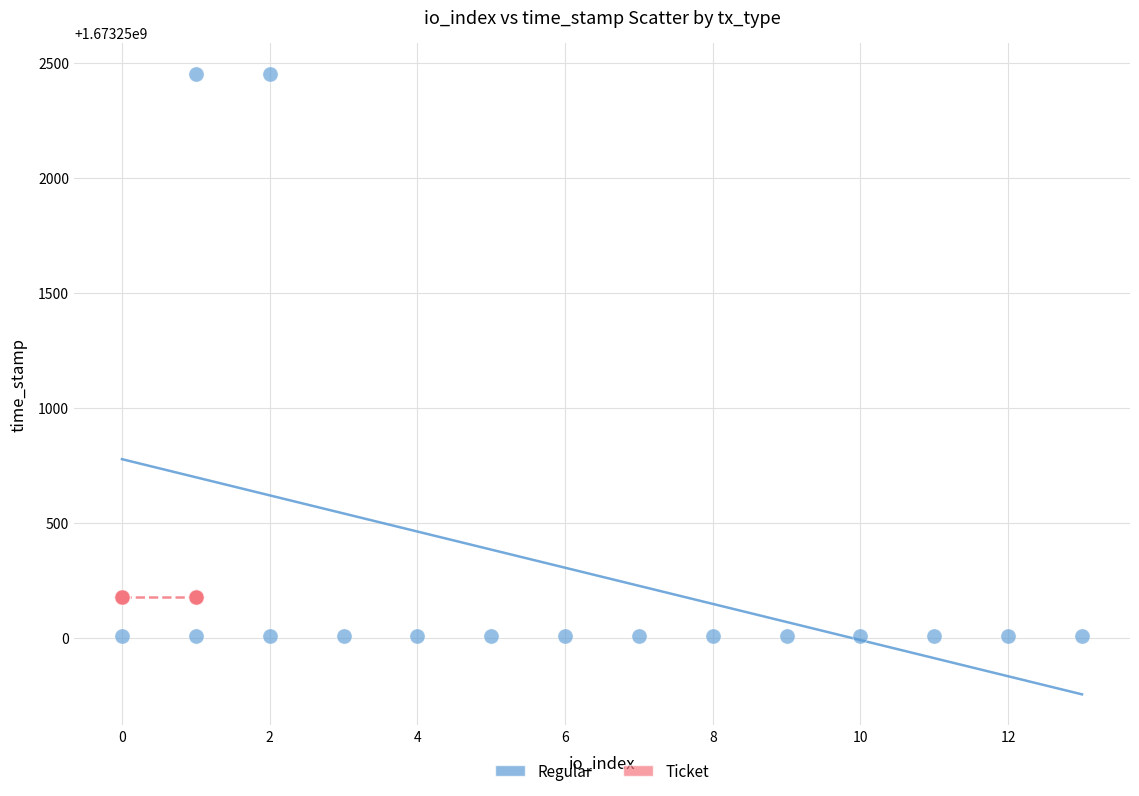

Which series contains the highest Y value?

Regular